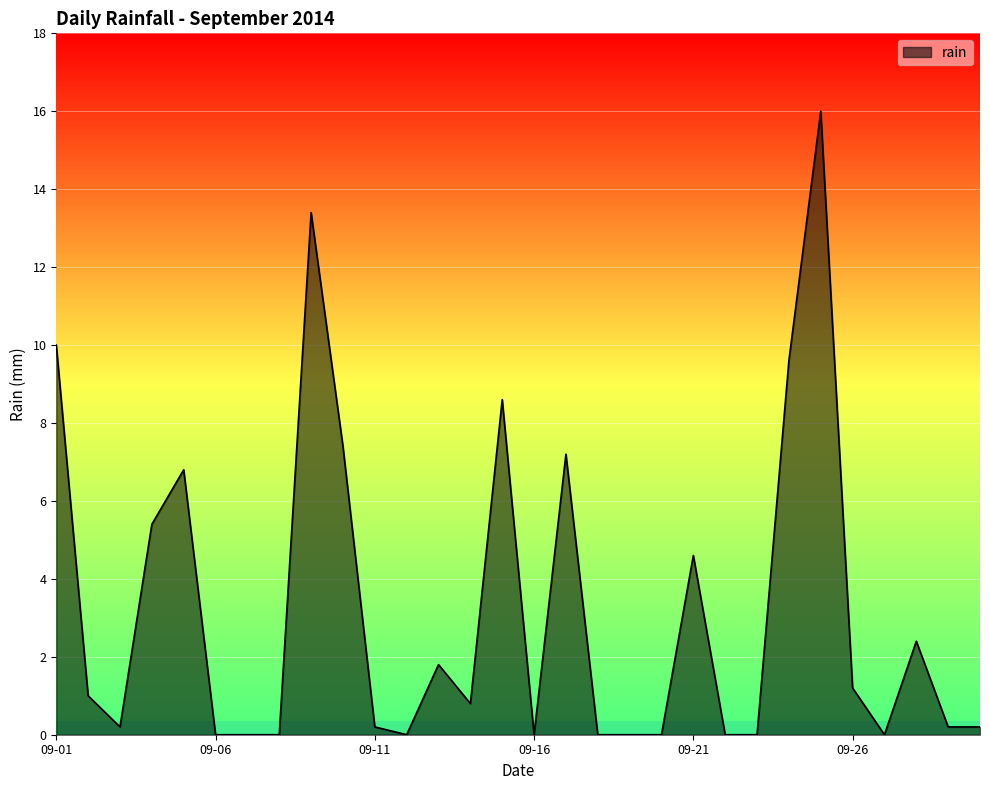

Reading right to left, what are all the values shown in this chart?

0.2	0.2	2.4	0.0	1.2	16.0	9.6	0.0	0.0	4.6	0.0	0.0	0.0	7.2	0.0	8.6	0.8	1.8	0.0	0.2	7.4	13.4	0.0	0.0	0.0	6.8	5.4	0.2	1.0	10.0